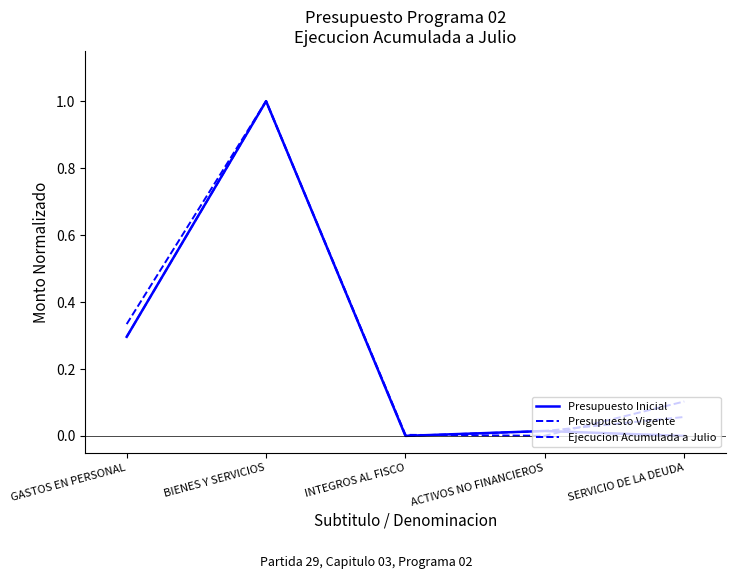

Rank the series at GASTOS EN PERSONAL from highest to lowest value.

Ejecucion Acumulada a Julio, Presupuesto Inicial, Presupuesto Vigente